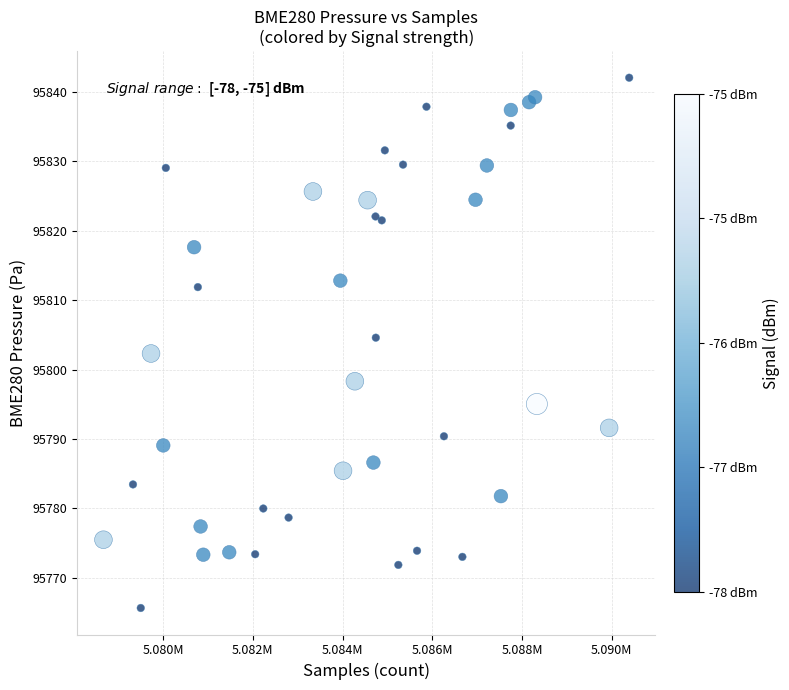

What is the range of Y values (max minus min)?

76.4